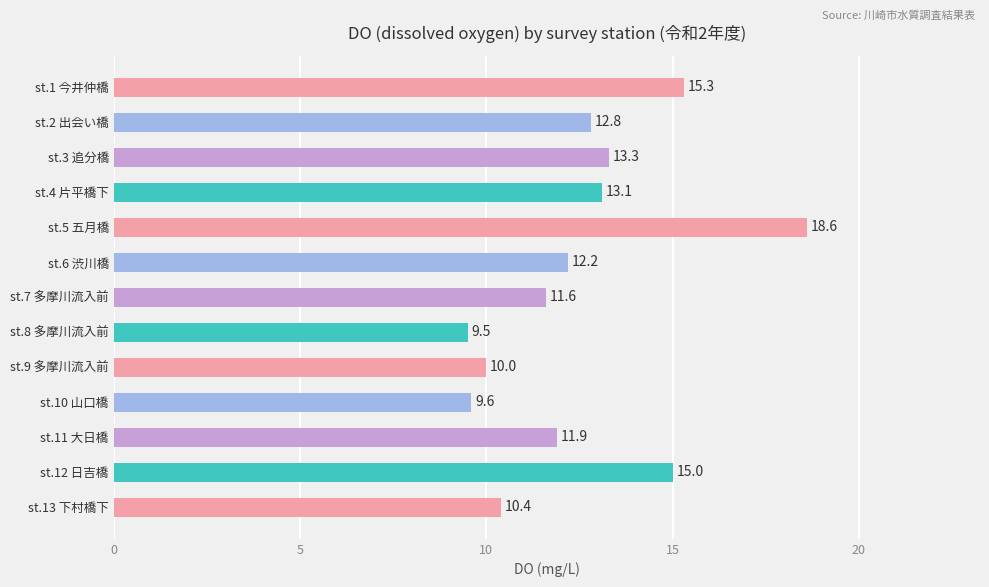

What is the ratio of the value at st.10 山口橋 to the value at st.12 日吉橋?

0.6